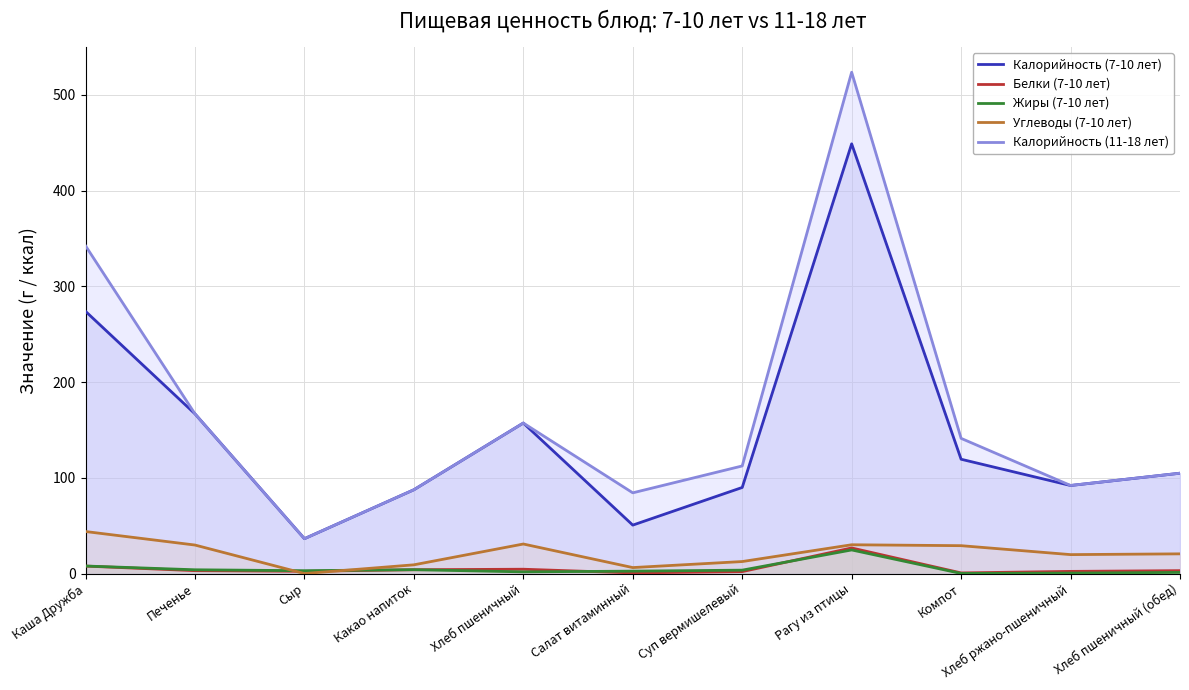

Is the value of Жиры (7-10 лет) at Хлеб пшеничный greater than the value of Углеводы (7-10 лет) at Печенье?

No